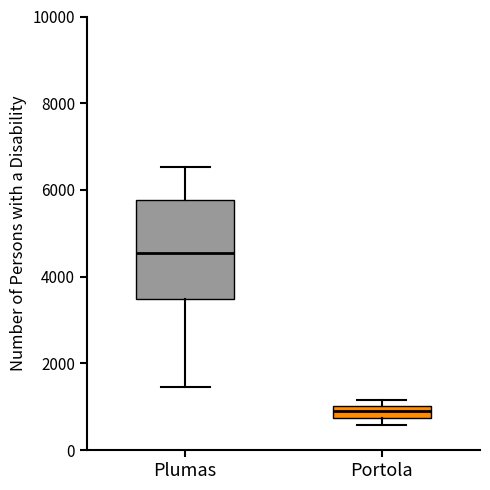

Which box is the tallest, from its lower edge to its upper edge?

Plumas